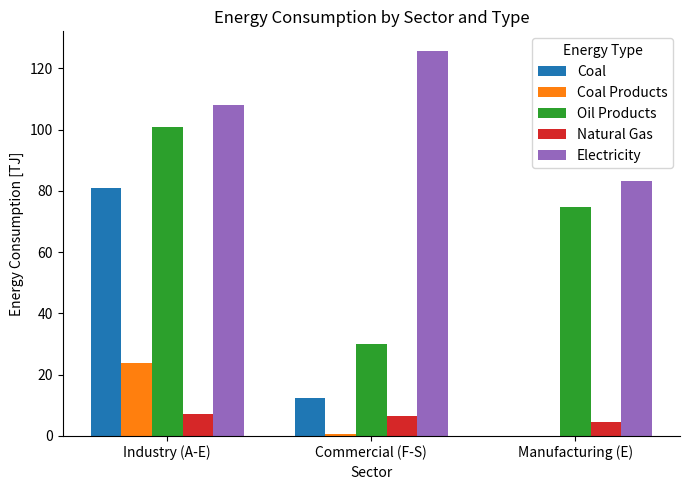

What is the sum of all Coal values?

93.3